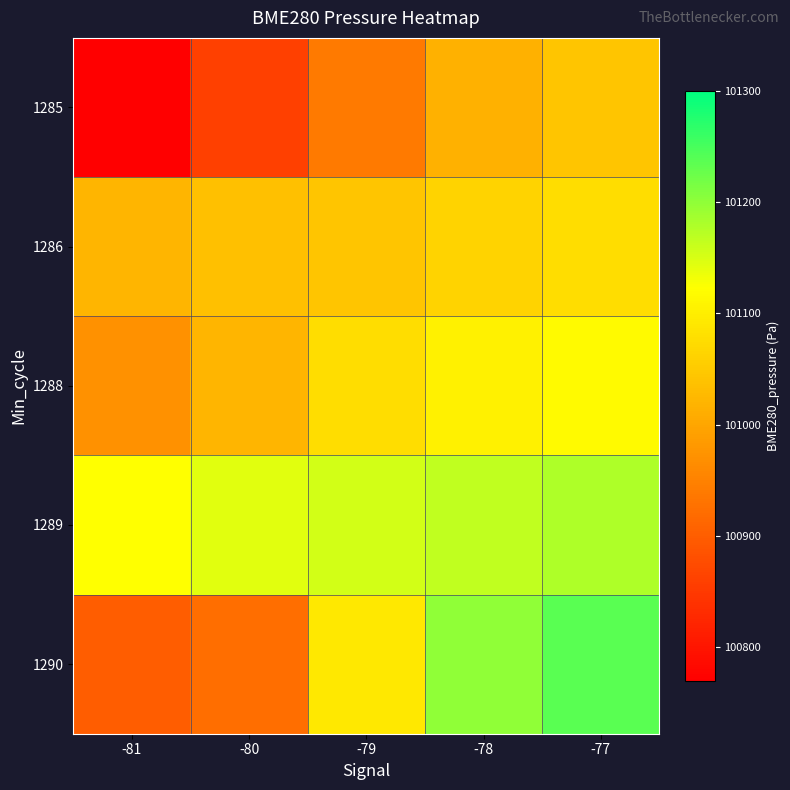

At which category is the sum across all series the highest?

-77